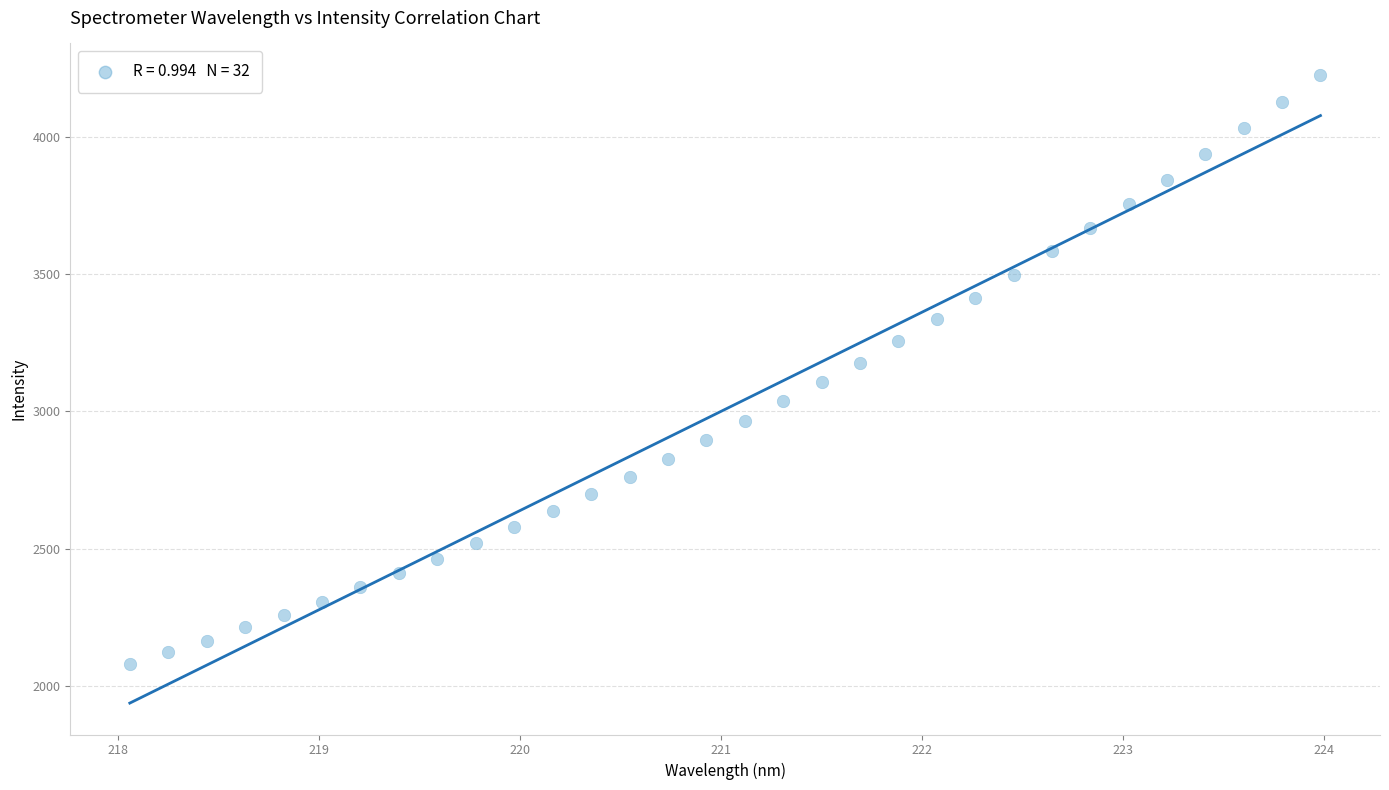

What is the range of Y values (max minus min)?

2148.5